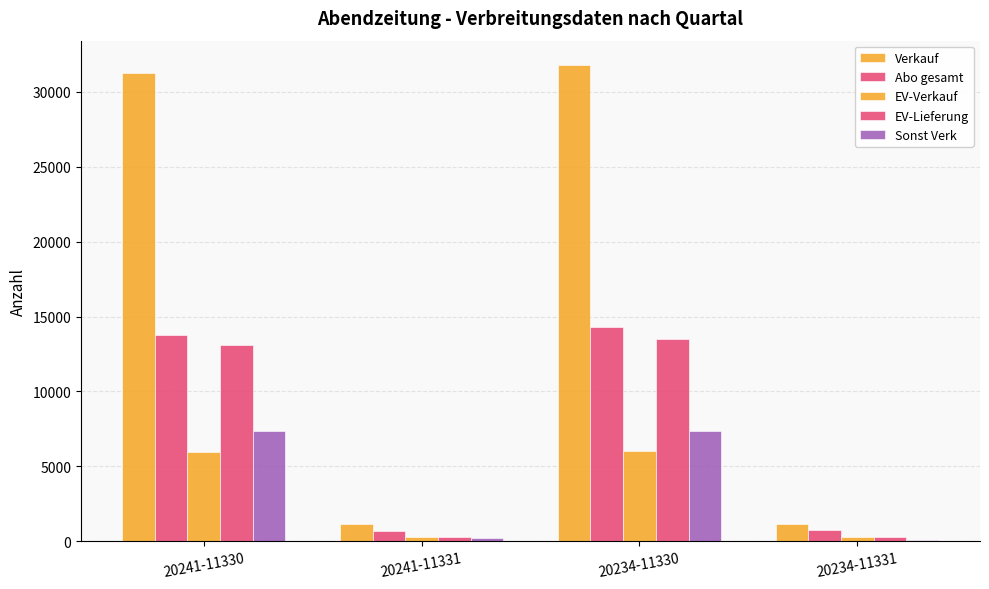

True or false: Verkauf has a value of 31223 at 20241-11330.

True